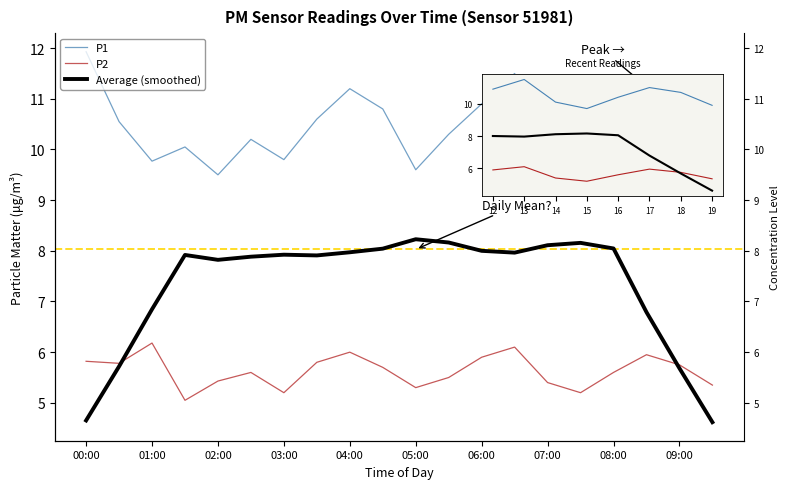

Which series has the largest total across all categories?

P1